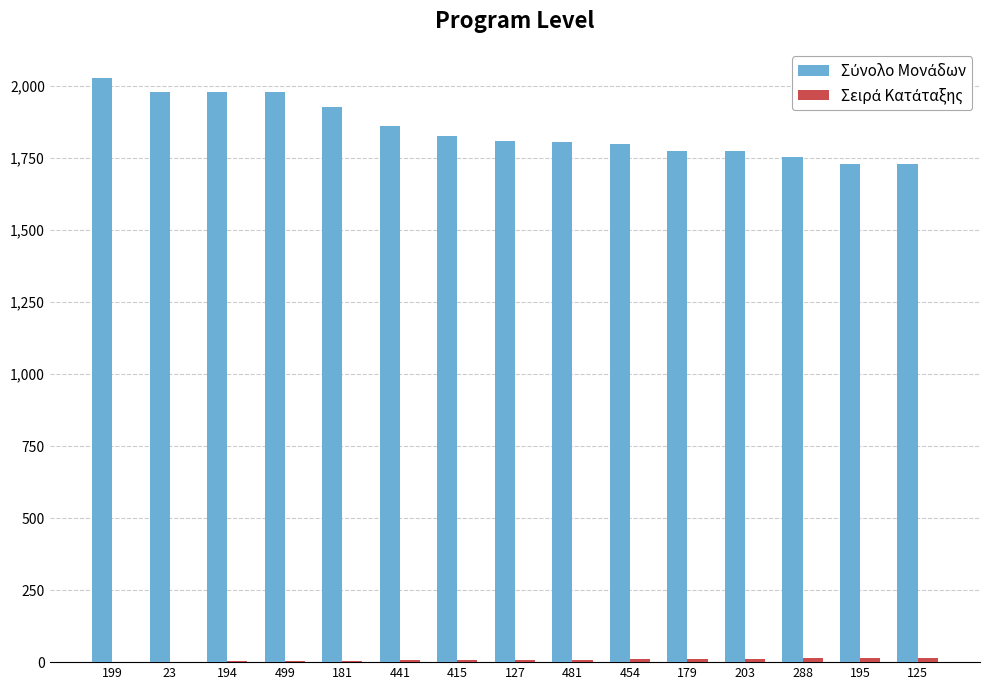

Which category has the highest value across all series?

199